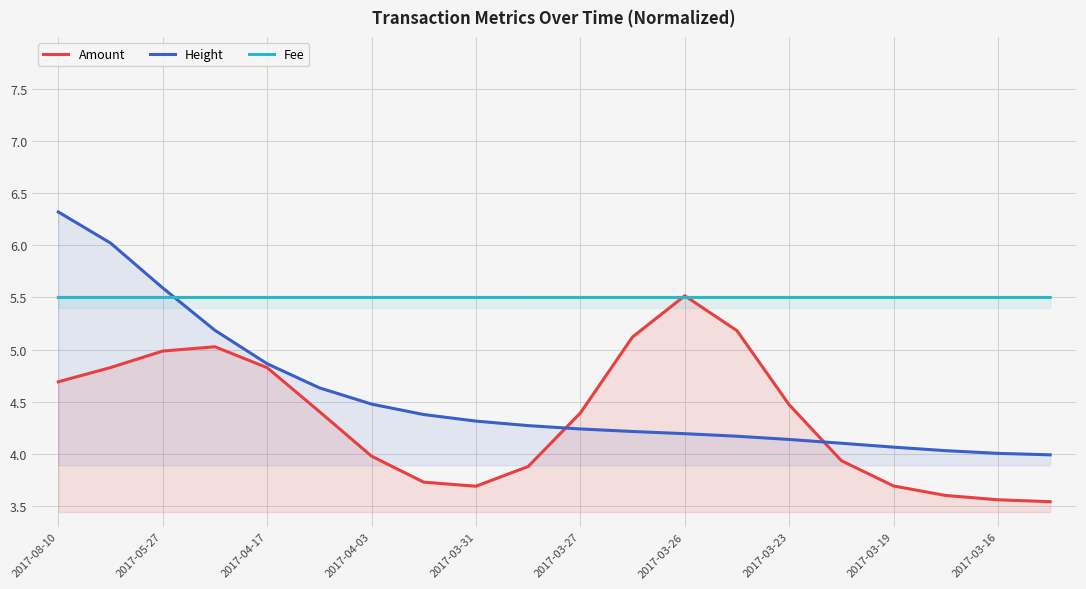

The Height series shows 6.1 at 17. True or false?

False